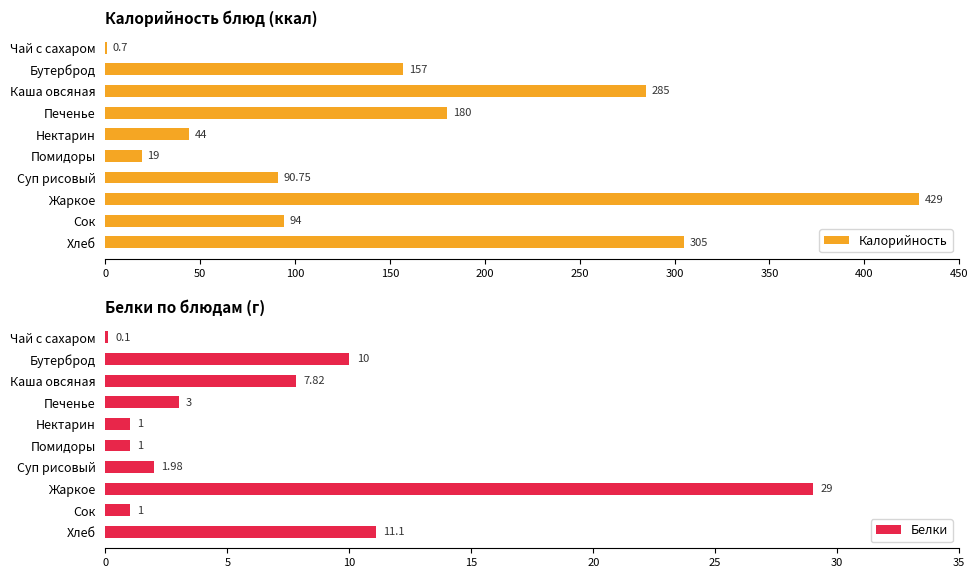

How many bars are there in total?

20